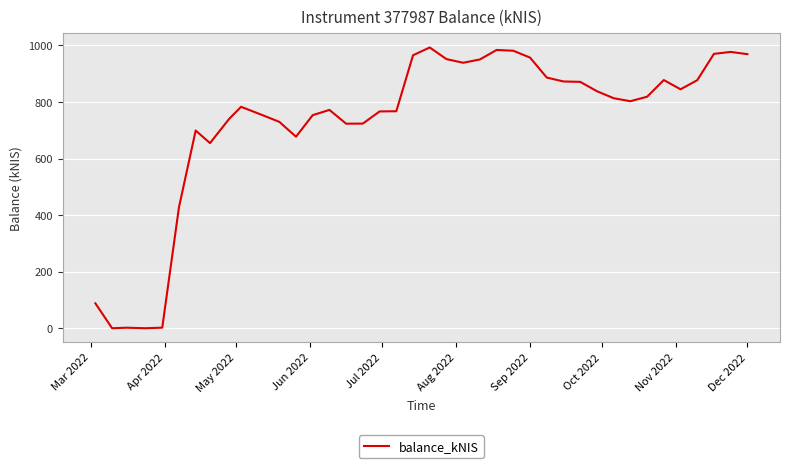

What is the maximum value shown in the chart?

992.6